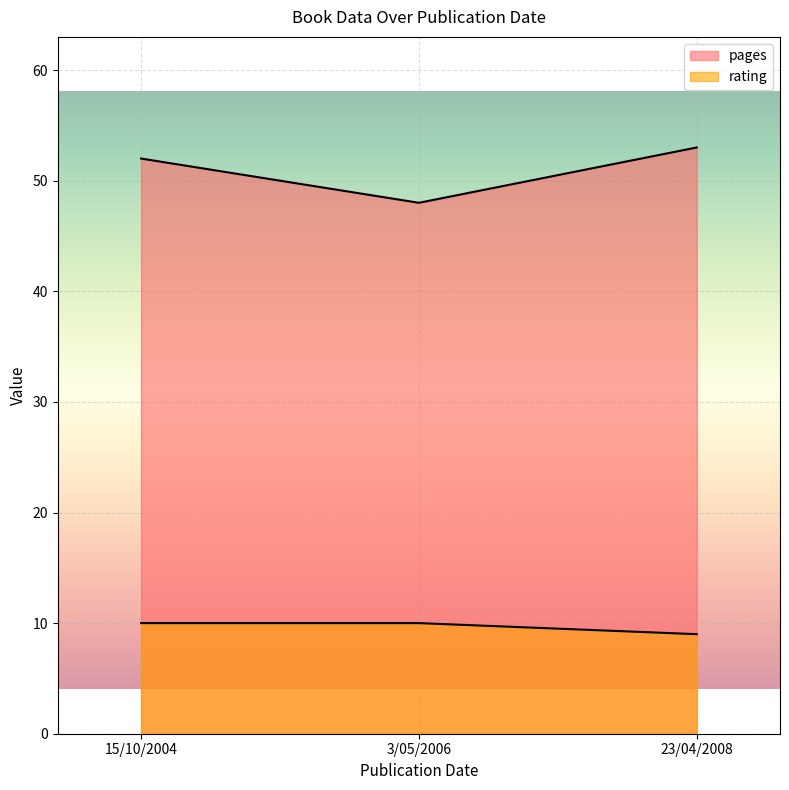

Does the chart display data point markers on the line(s)?

No